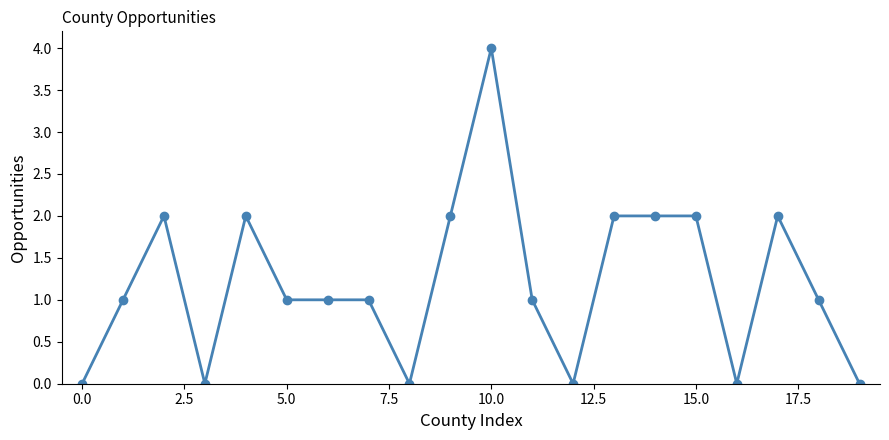

What is the difference between the maximum and minimum values?

4